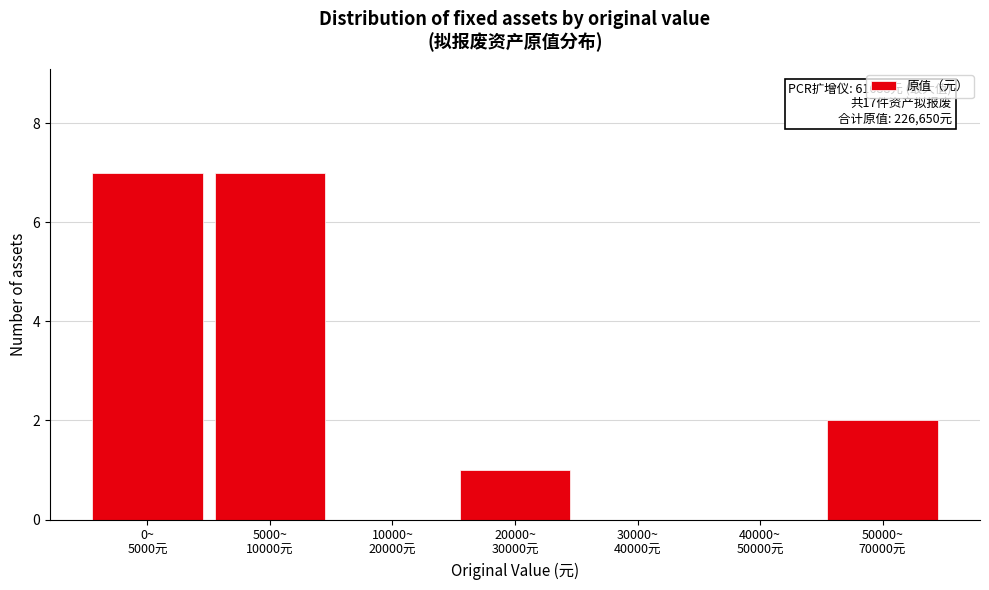

What is the maximum value shown in the chart?

7